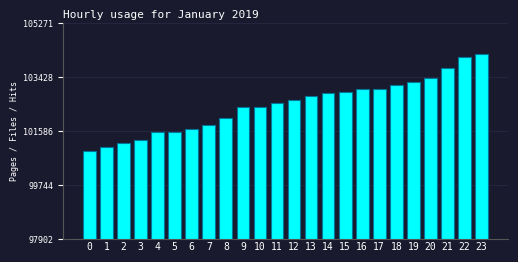

What is the difference between the maximum and minimum values?

3299